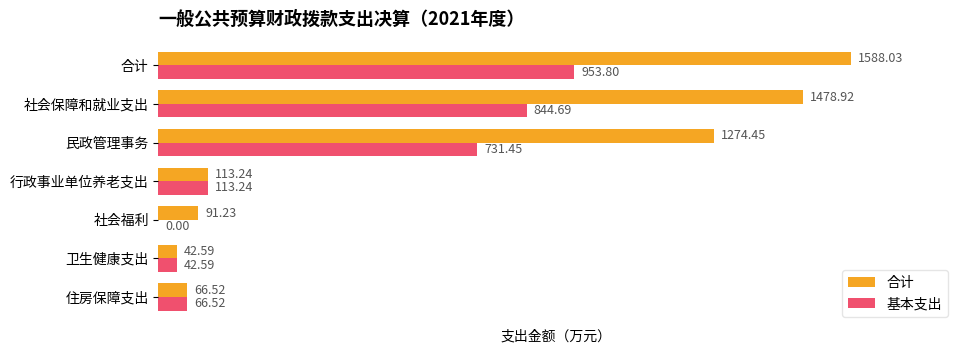

What is the sum of all 基本支出 values?

2752.3